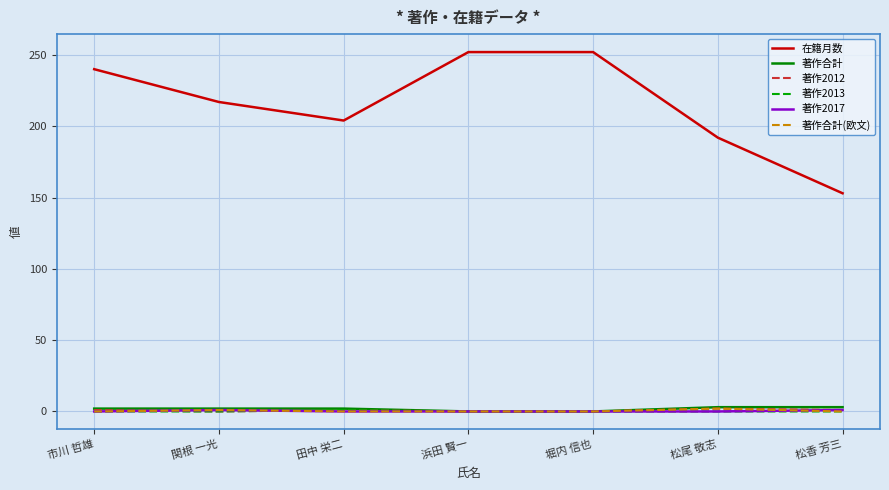

Which series has the largest total across all categories?

在籍月数